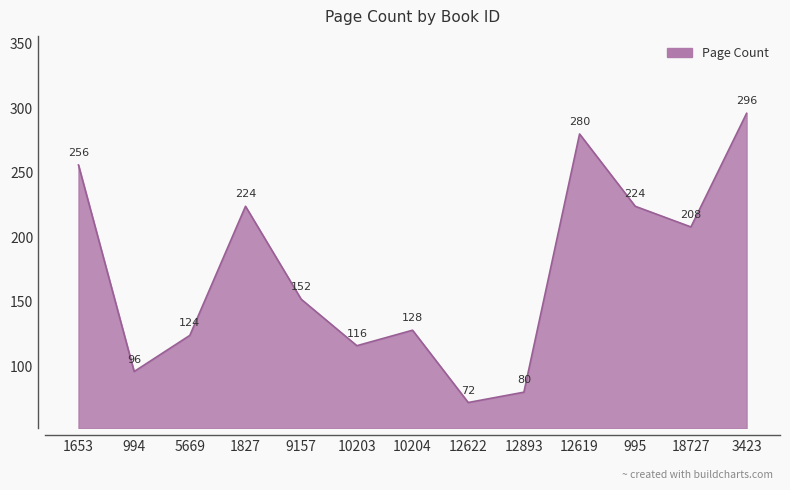

Reading left to right, transcribe all the data shown in this chart.

256	96	124	224	152	116	128	72	80	280	224	208	296